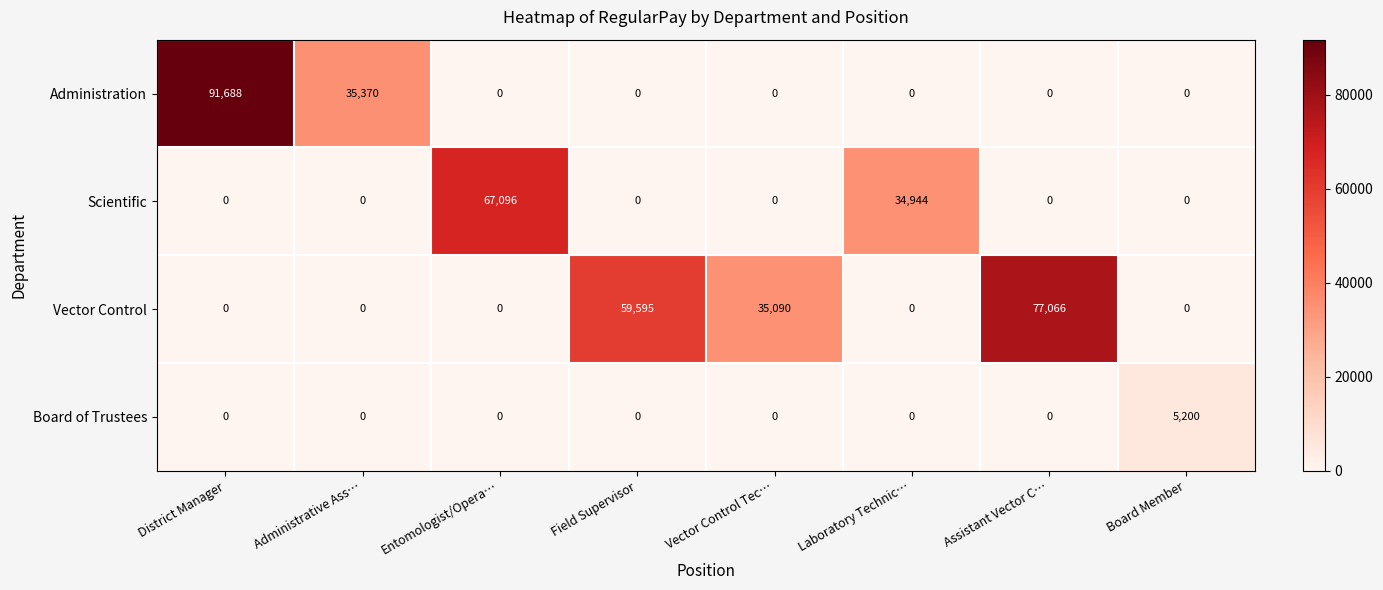

Between District Manager and Assistant Vector C…, which series saw the biggest shift?

Administration